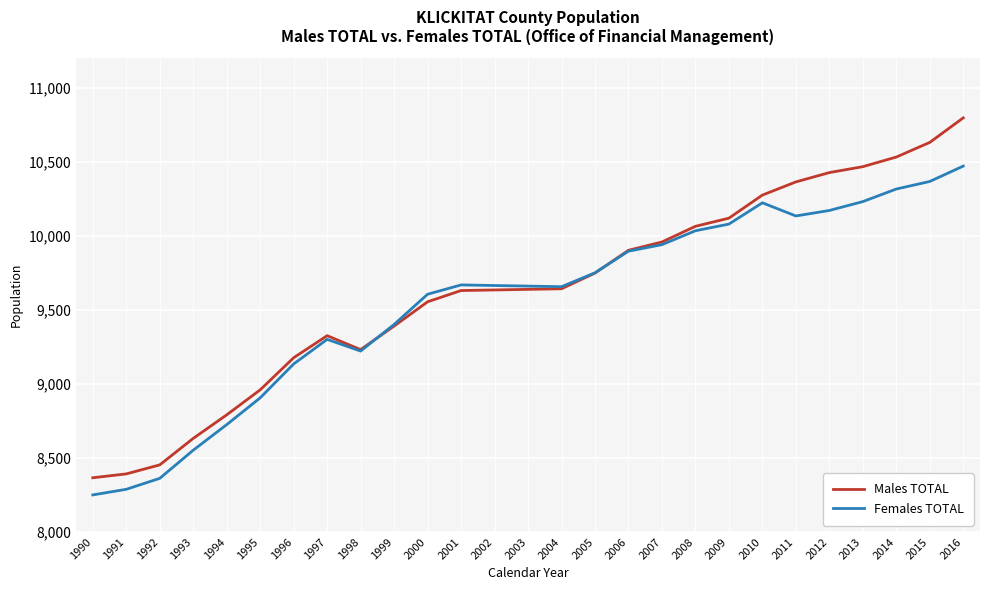

What value does the Females TOTAL series have at 2006, to the nearest 50?

9900